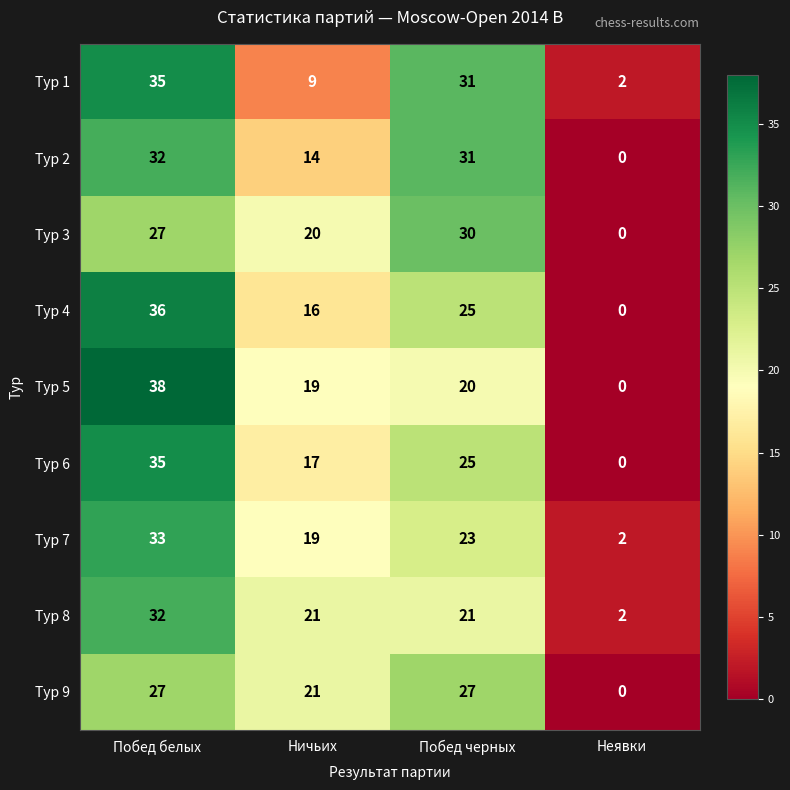

True or false: Тур 1 has a value of 15 at Ничьих.

False